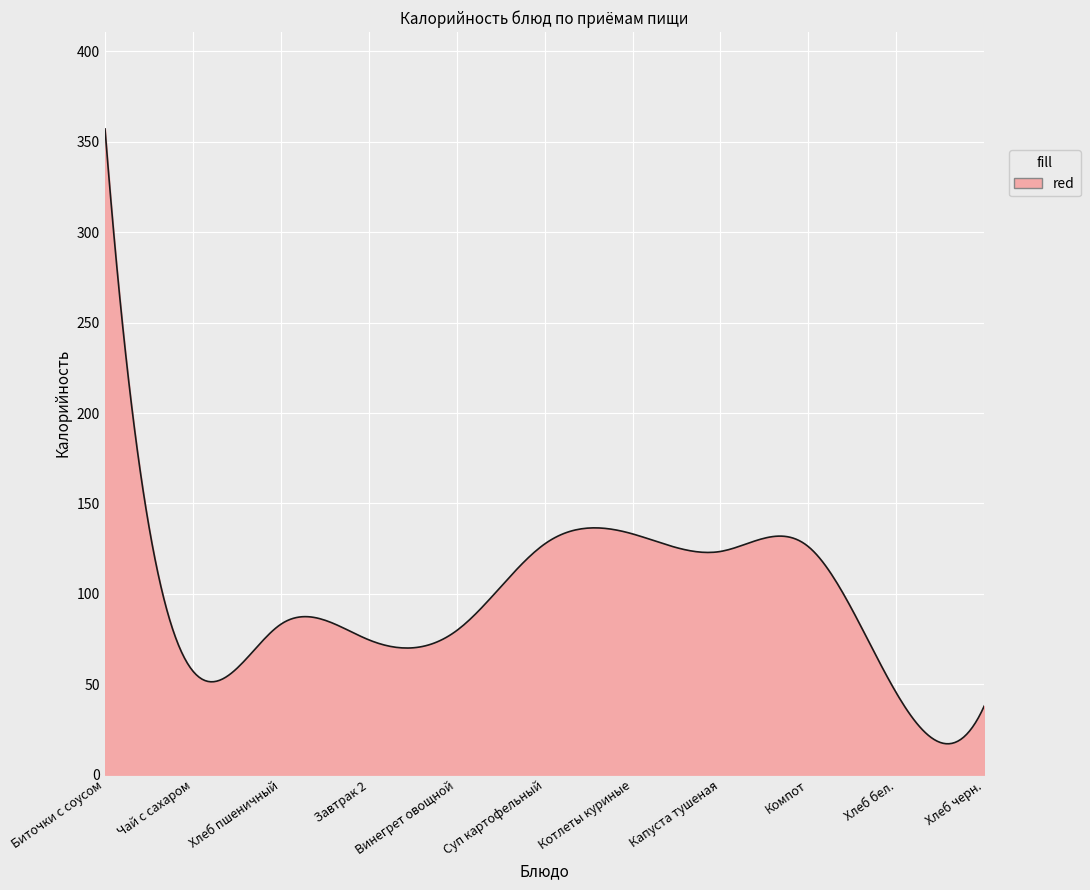

What is the difference between the maximum and minimum values?

340.1